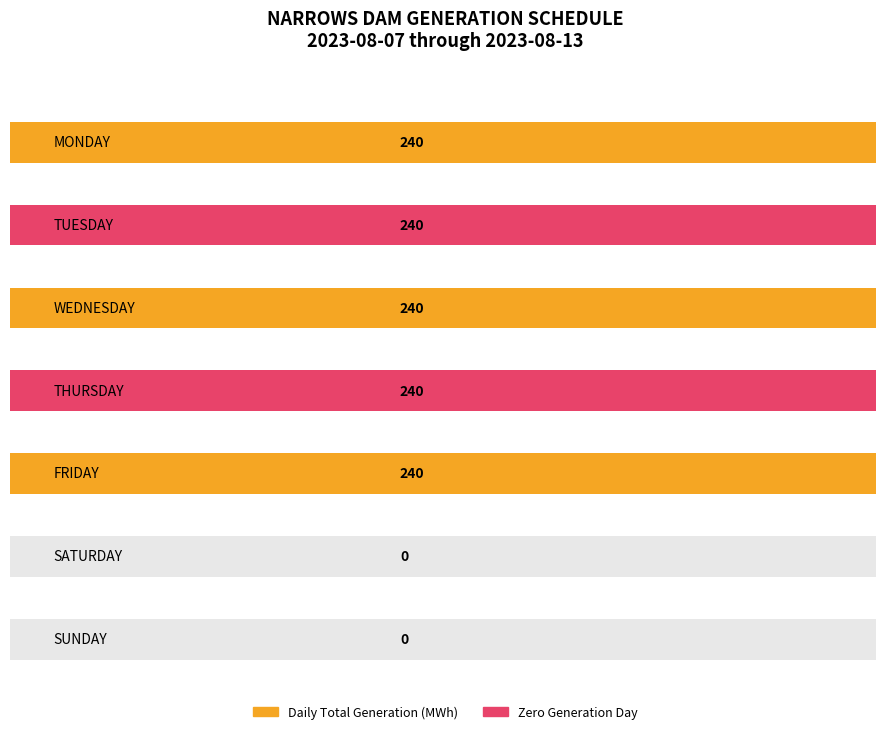

Rank the categories by value from lowest to highest.

SATURDAY, SUNDAY, MONDAY, TUESDAY, WEDNESDAY, THURSDAY, FRIDAY